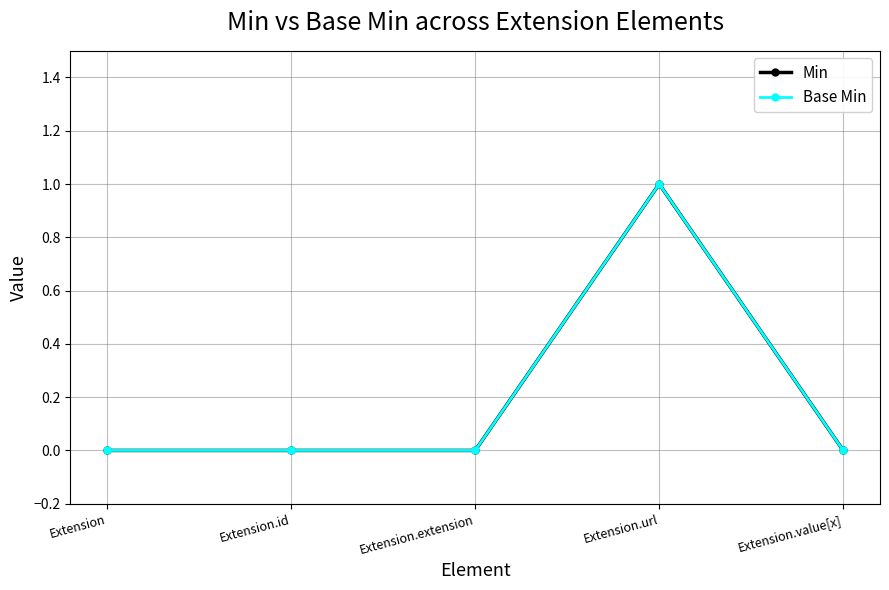

At which label does Min reach its peak?

Extension.url